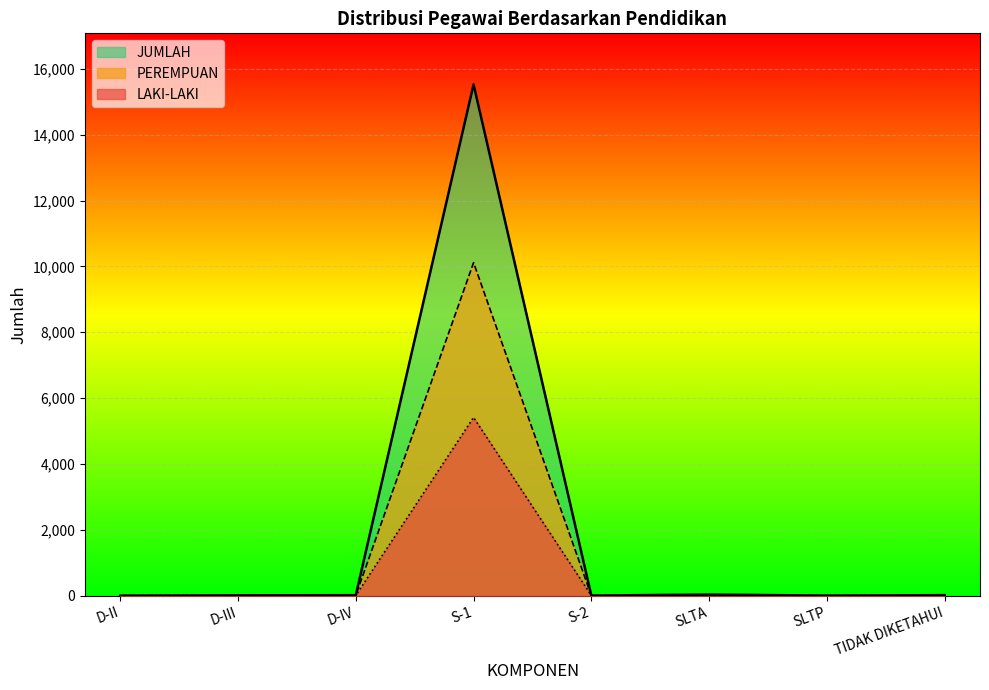

How many series are shown in this chart?

3